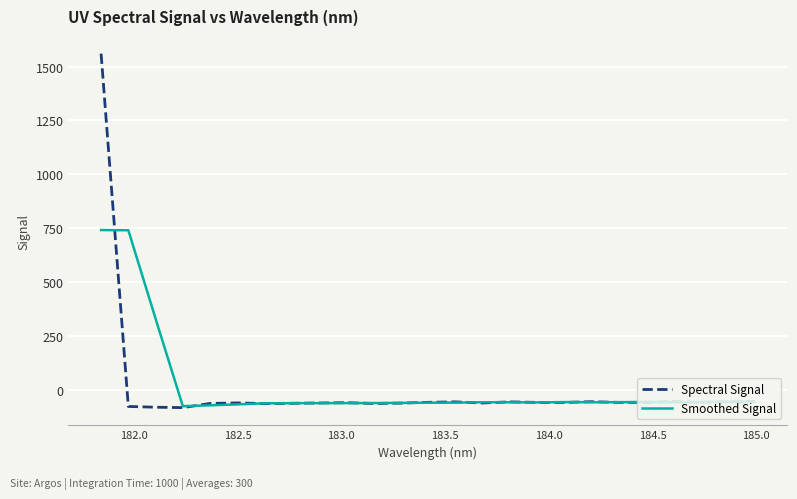

Rank the series by their maximum value, from lowest to highest.

Smoothed Signal, Spectral Signal